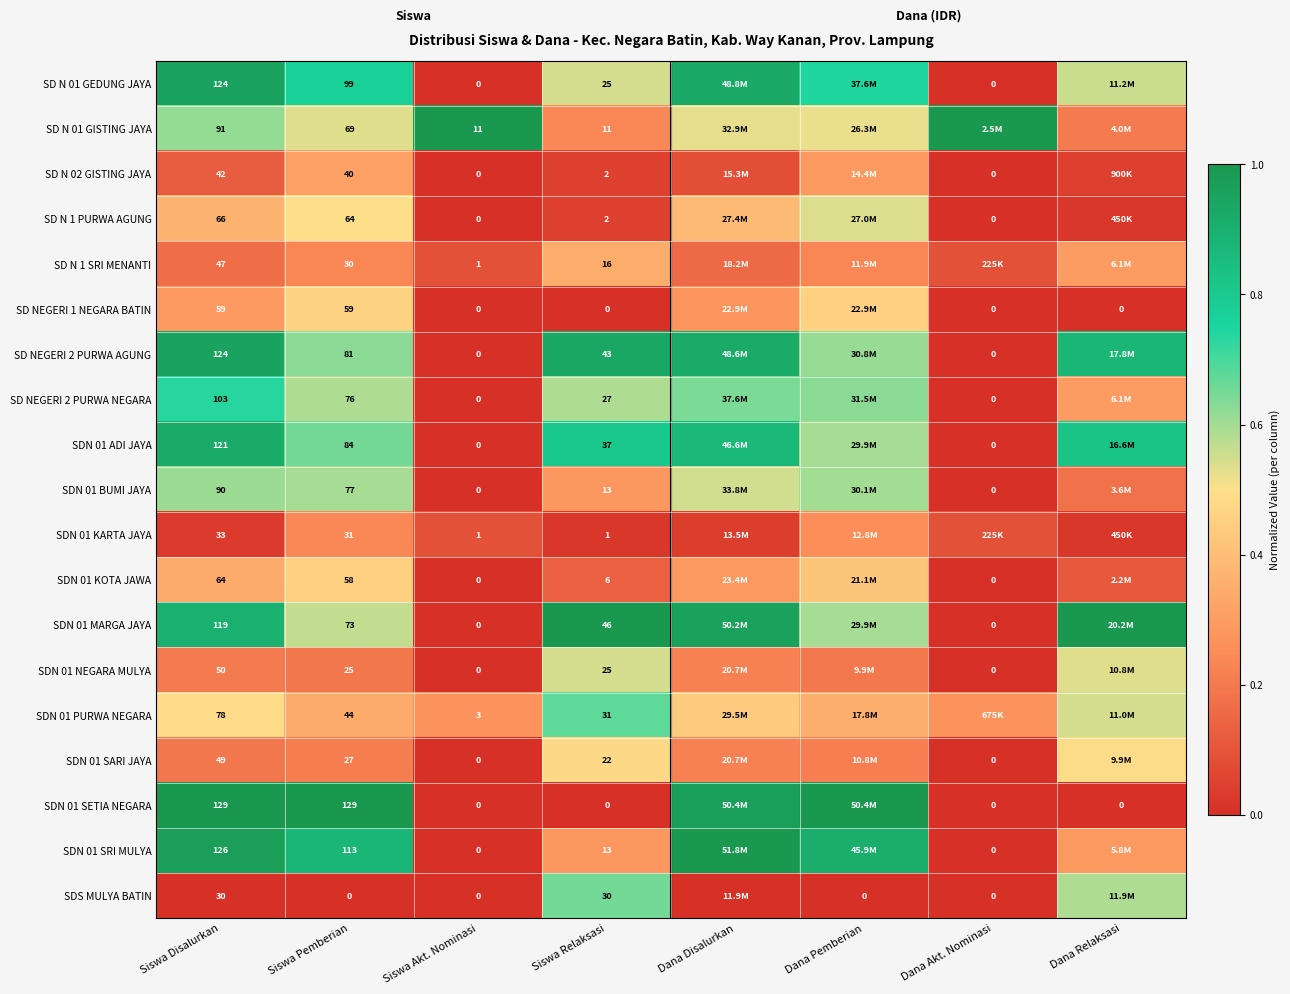

Rank the series by their maximum value, from highest to lowest.

SD N 01 GISTING JAYA, SDN 01 MARGA JAYA, SDN 01 SETIA NEGARA, SDN 01 SRI MULYA, SD N 01 GEDUNG JAYA, SD NEGERI 2 PURWA AGUNG, SDN 01 ADI JAYA, SD NEGERI 2 PURWA NEGARA, SDN 01 PURWA NEGARA, SDS MULYA BATIN, SDN 01 BUMI JAYA, SDN 01 NEGARA MULYA, SD N 1 PURWA AGUNG, SDN 01 SARI JAYA, SD NEGERI 1 NEGARA BATIN, SDN 01 KOTA JAWA, SD N 1 SRI MENANTI, SD N 02 GISTING JAYA, SDN 01 KARTA JAYA